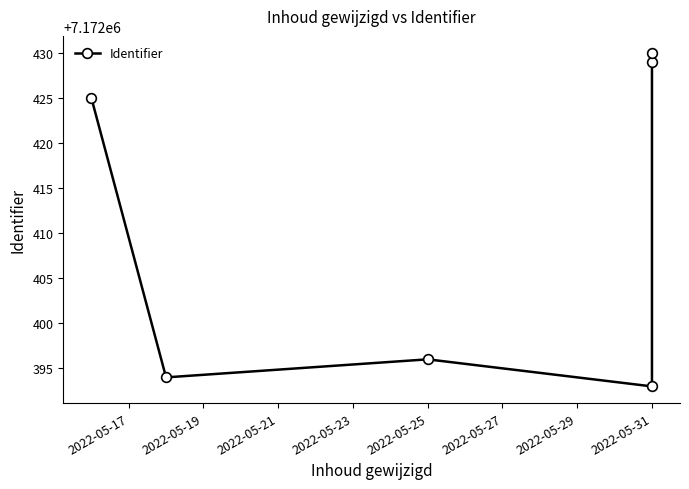

What is the change in value from 2022-05-17 to 2022-05-19?

-31